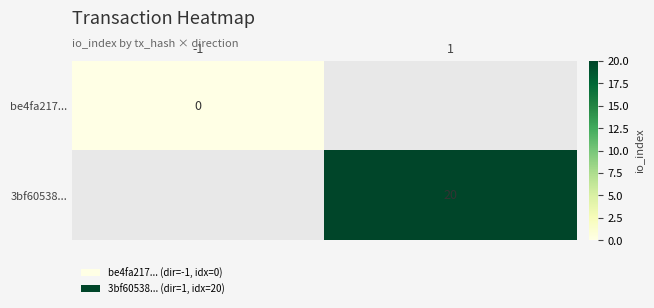

The 3bf60538... series shows 20 at 1. True or false?

True